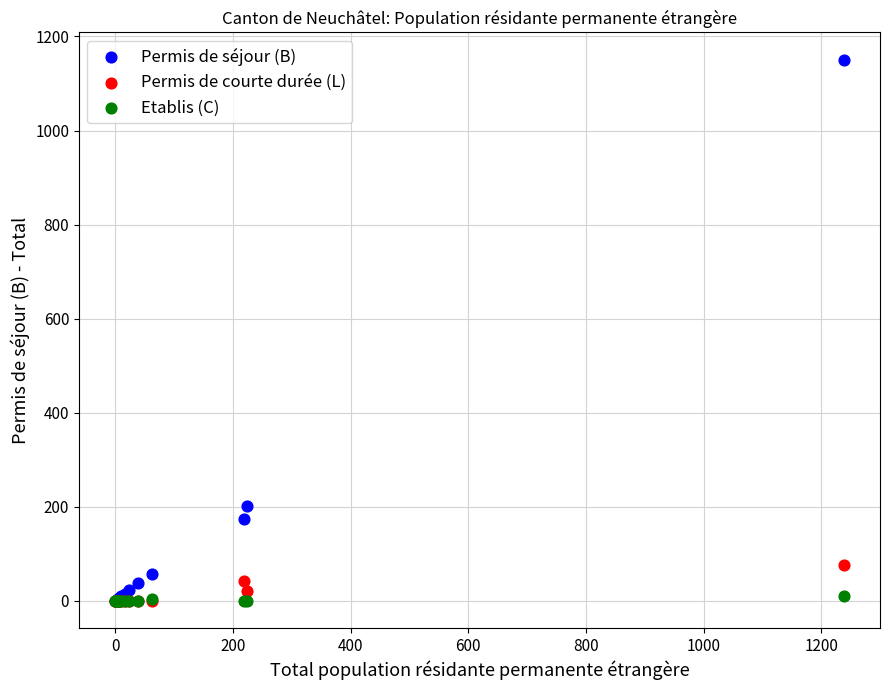

Across all series, what Y value is closest to 575?

201